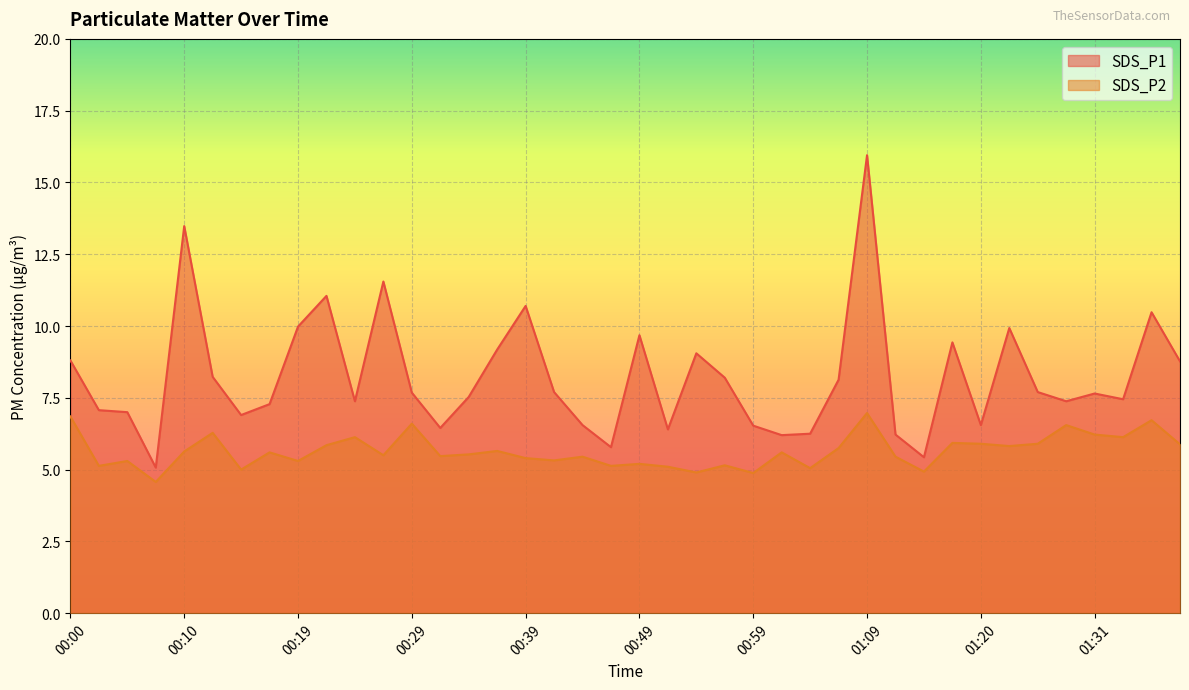

At which label is SDS_P2 closest to 5?

00:15